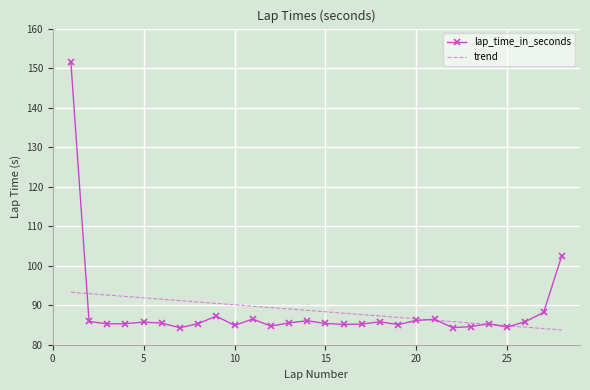

What is the smallest value displayed?

83.7